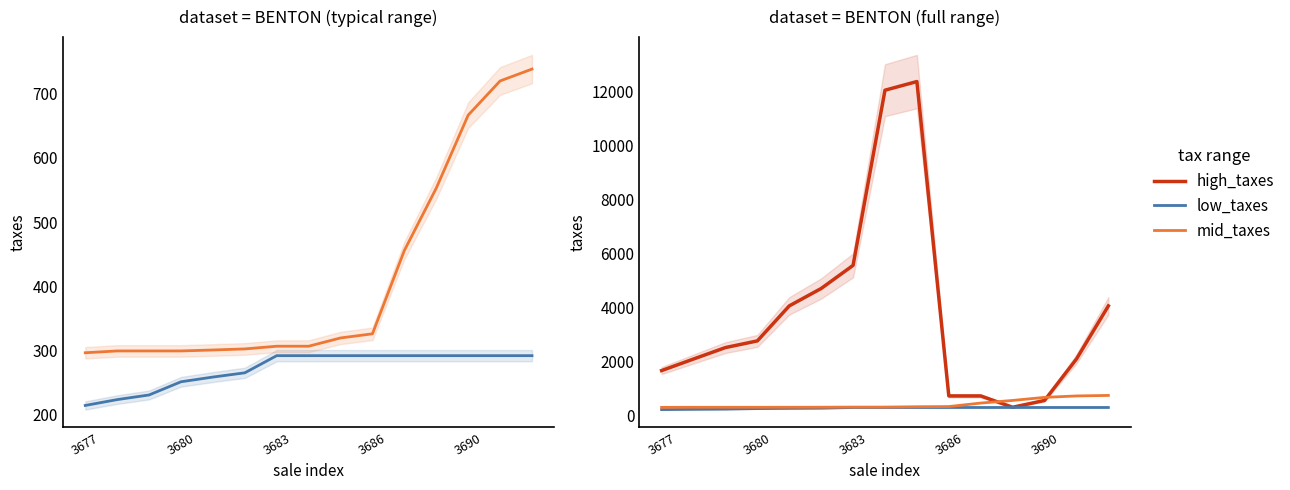

True or false: low_taxes has more than 0 points higher than both neighbors.

False